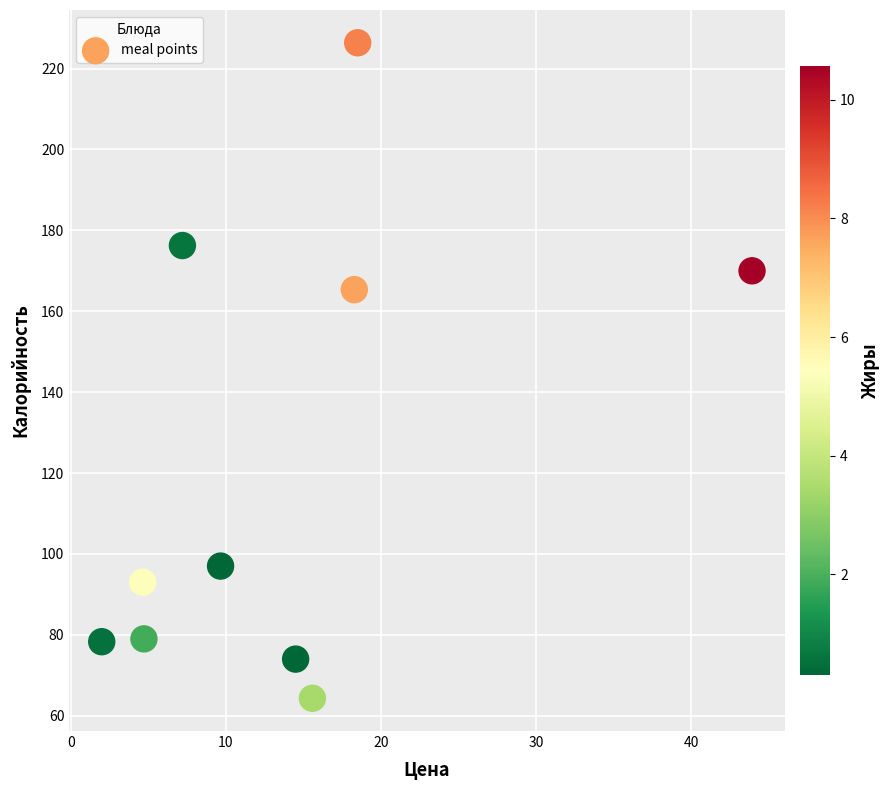

What is the average X value?

13.9